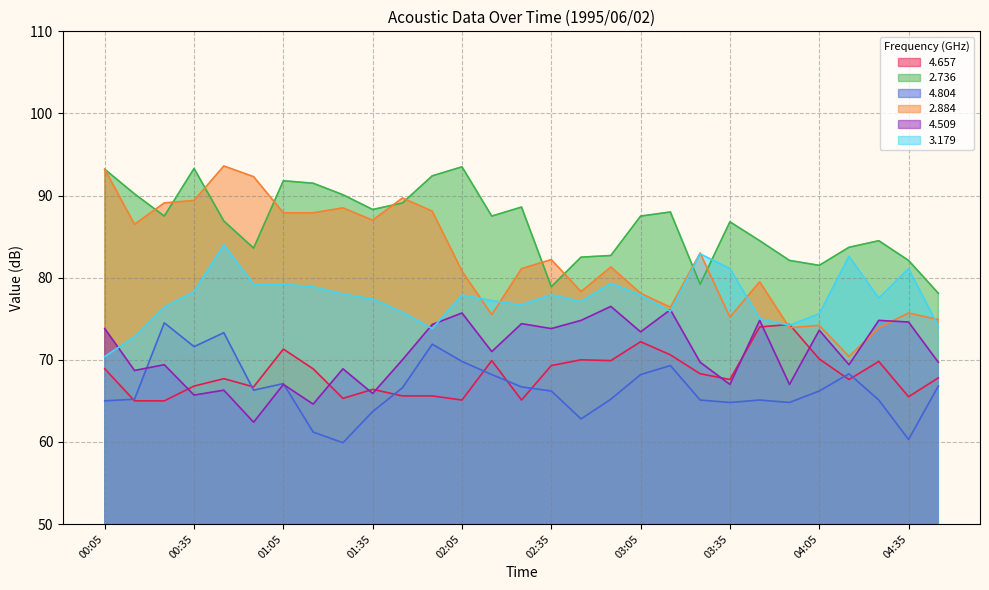

Rank the series by their maximum value, from lowest to highest.

  4.657,   4.804,   4.509,   3.179,   2.736,   2.884